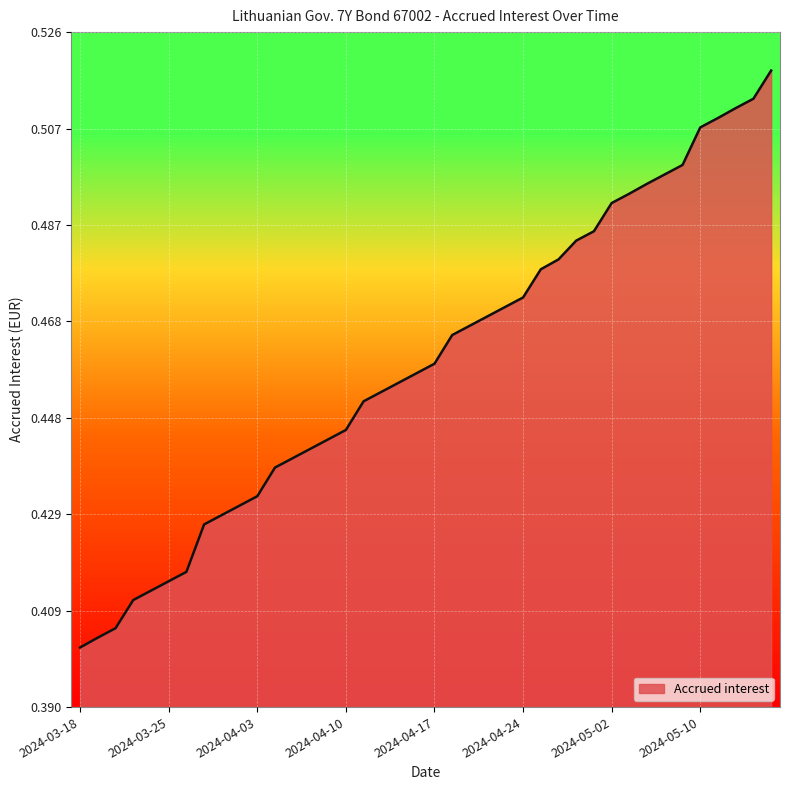

Does the chart display data point markers on the line(s)?

No